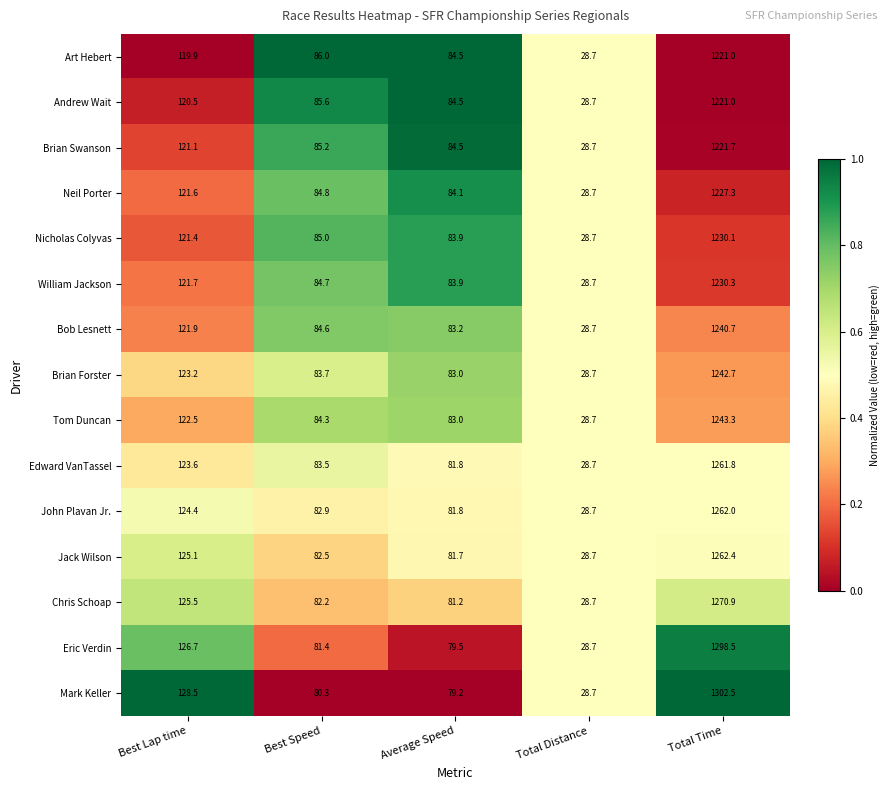

Between Total Distance and Total Time, which series saw the biggest shift?

Mark Keller